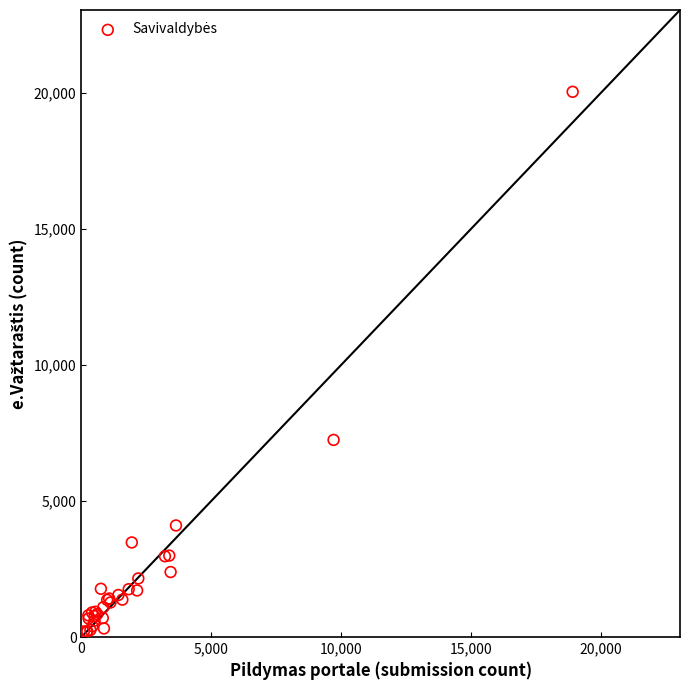

What Y value in the scatter plot is closest to 10123?

7248